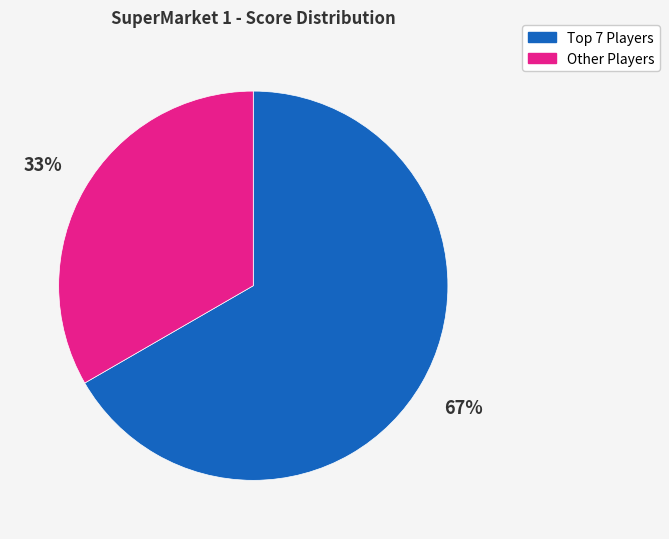

Does any single category account for the majority?

Yes